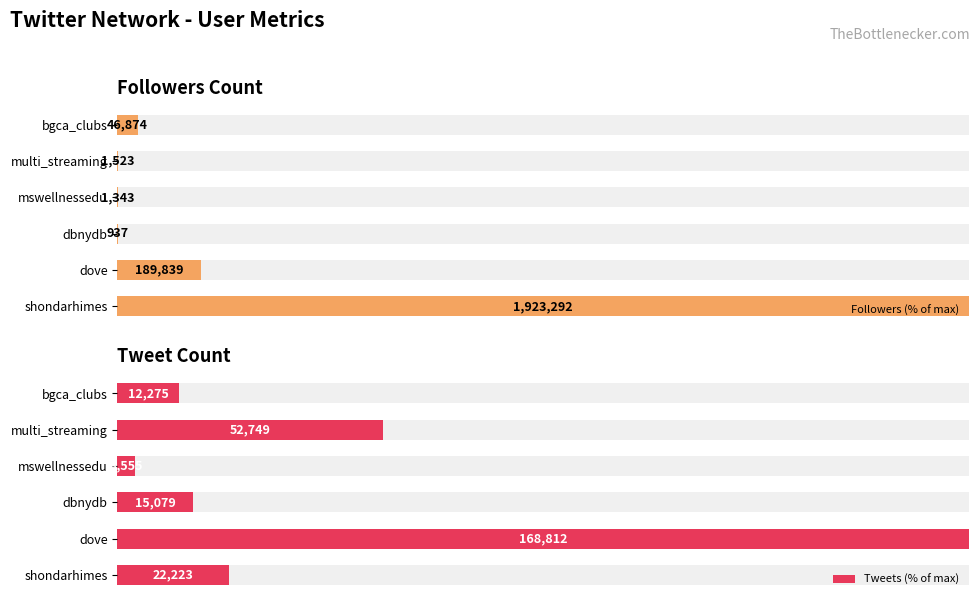

What is the lowest value of the Tweets (% of max) series?

2.1